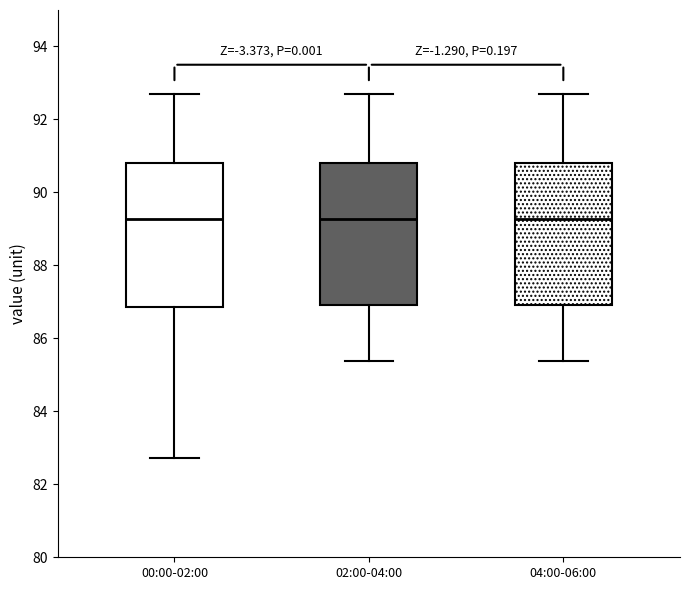

Where is the upper edge of the box for 00:00-02:00 on the y-axis? The values are not printed on the chart, so give them approximately, as read against the axis.

90.8